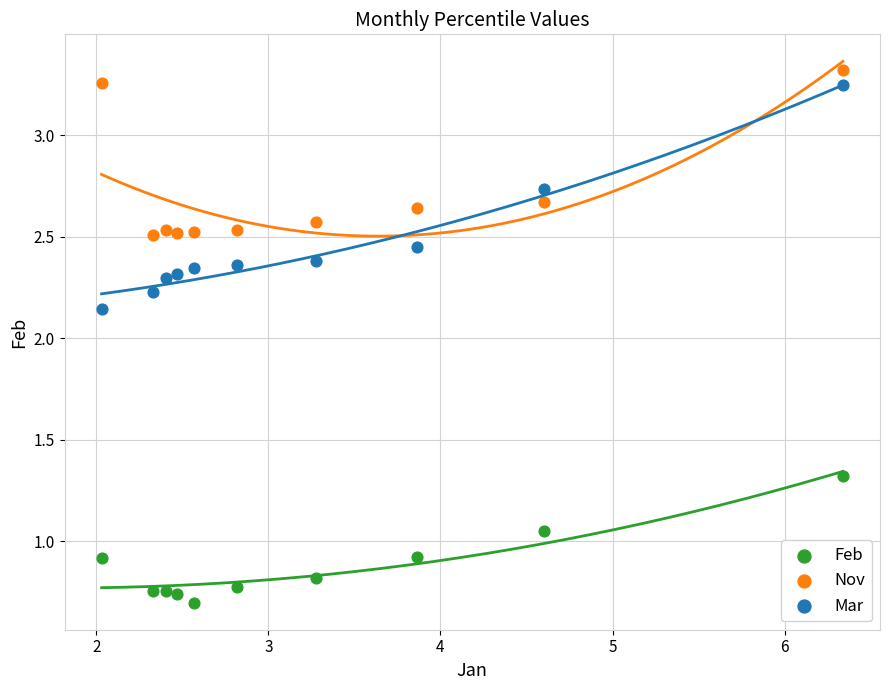

Which series contains the highest Y value?

Nov